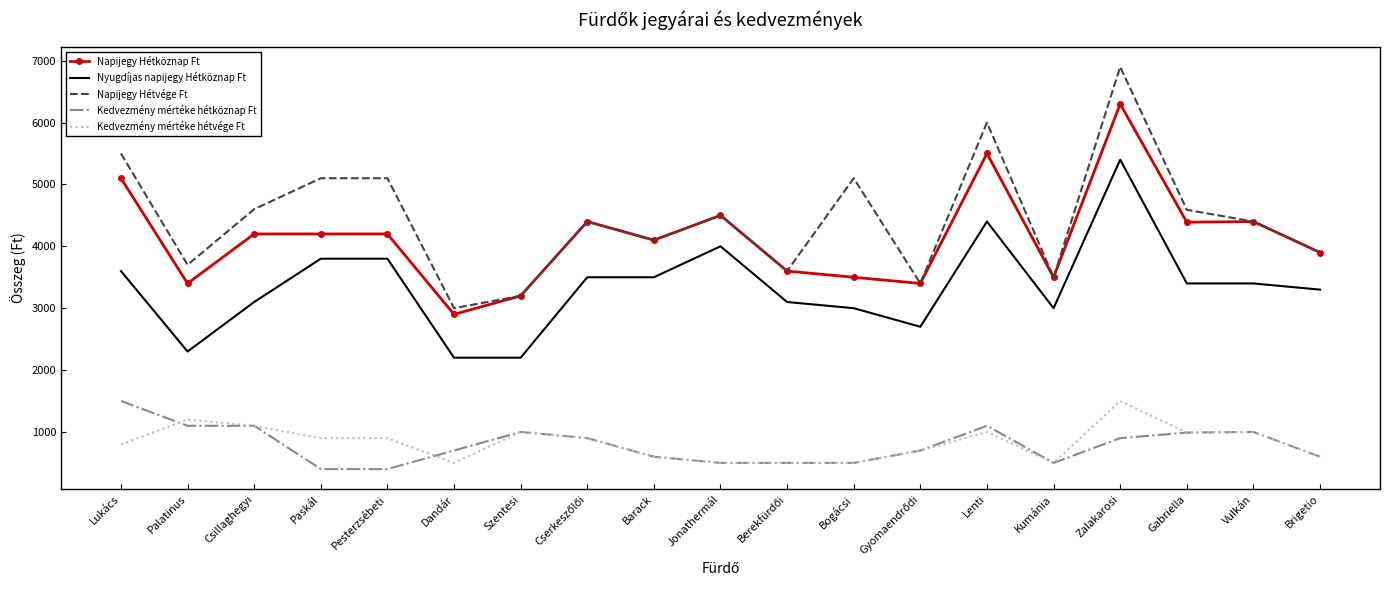

What is the difference between the highest and lowest values at Szentesi?

2200